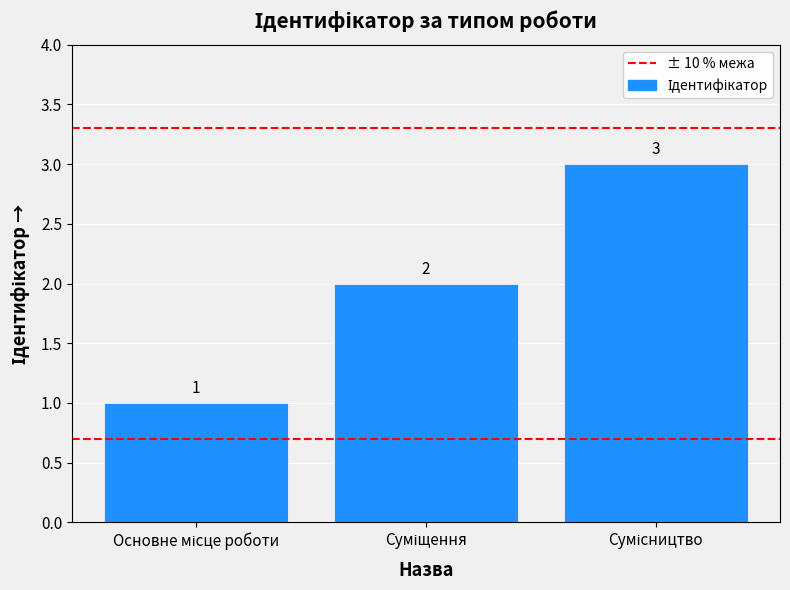

What is the value of the 2nd bar from the left?

2